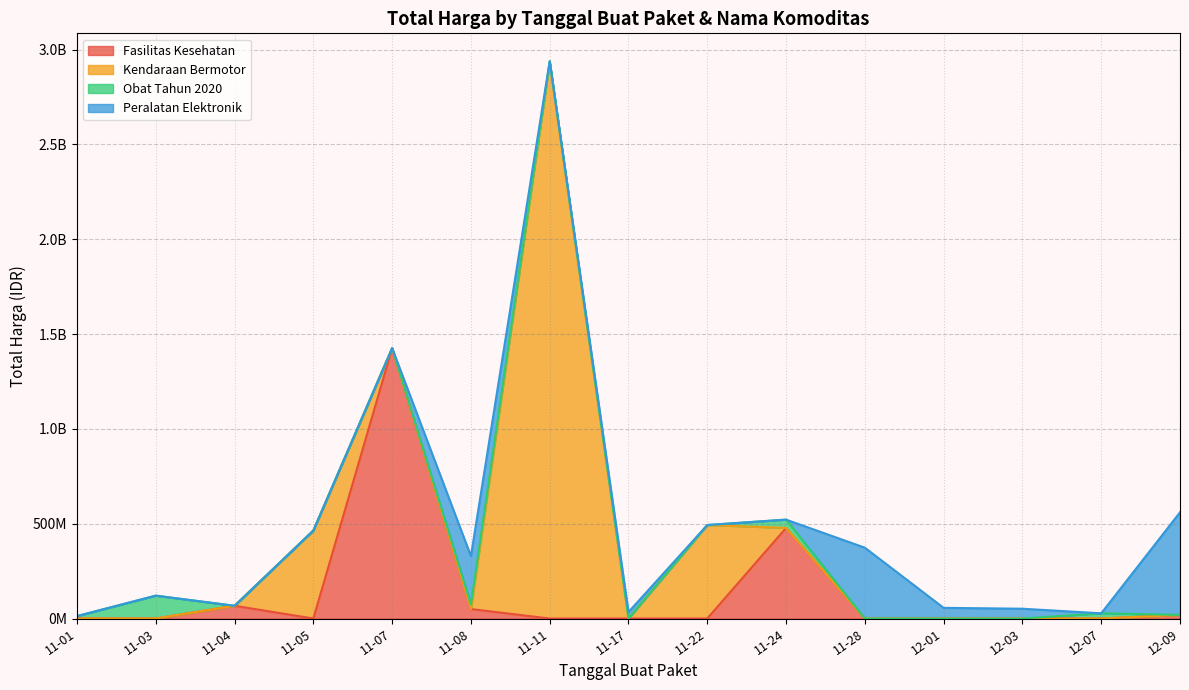

Which series has the largest range (max minus min)?

Kendaraan Bermotor